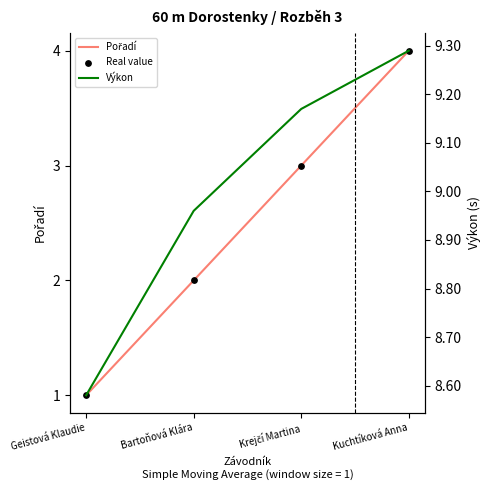

Which series has the largest total across all categories?

Výkon